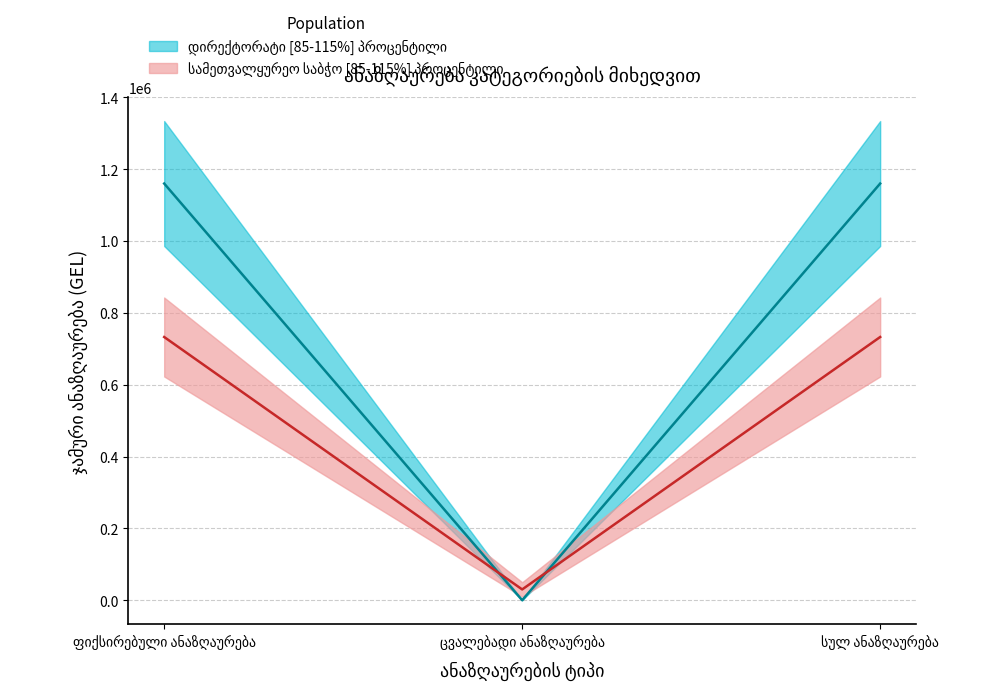

Rank the series by their maximum value, from highest to lowest.

დირექტორატი, სამეთვალყურეო საბჭო